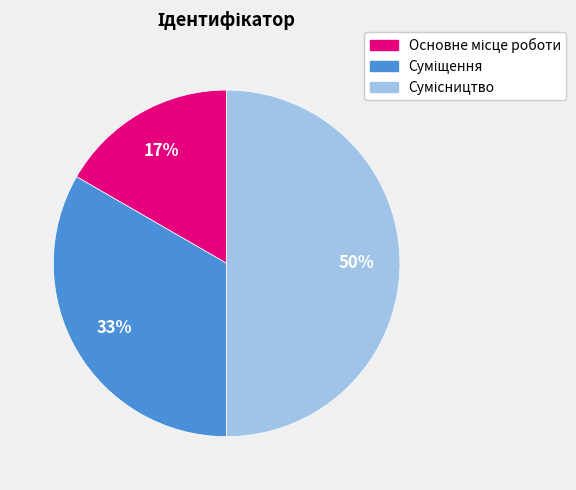

To the nearest percent, what is the difference between the largest and smallest slice percentages?

33%